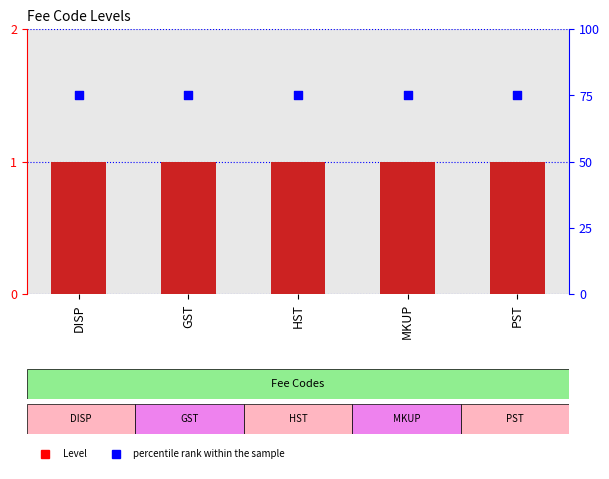

What are all the series names shown in the legend?

Level, percentile rank within the sample